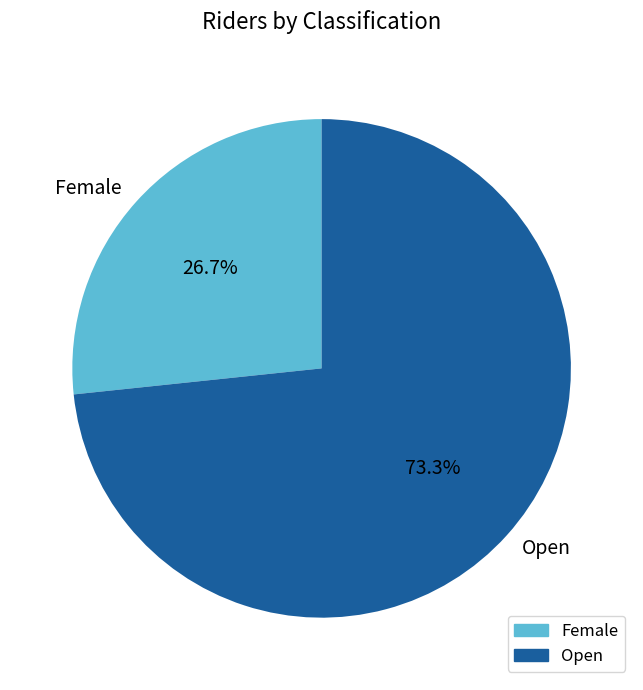

To the nearest percent, what portion does Female represent?

27%